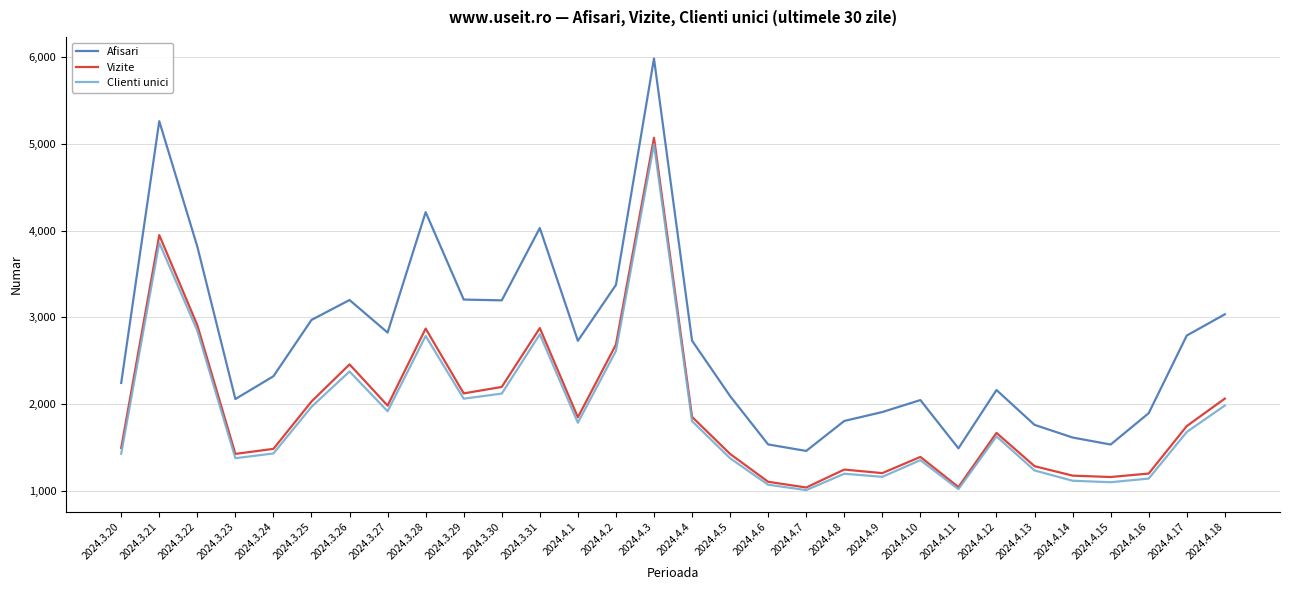

At which category is the sum across all series the highest?

2024.4.3